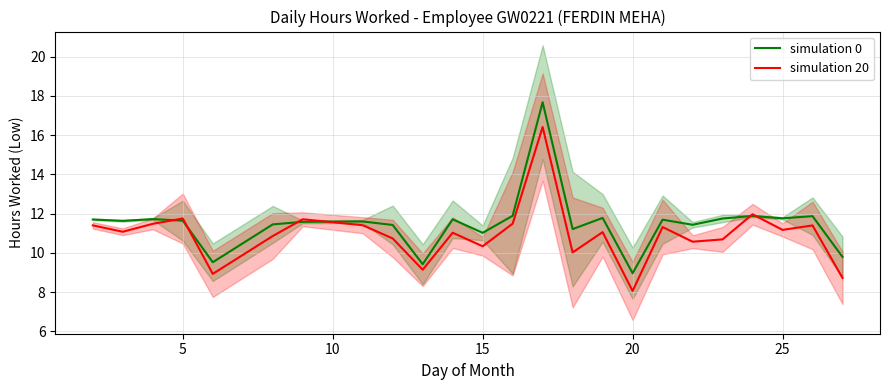

The simulation 20 series shows 2.6 at 20. True or false?

False